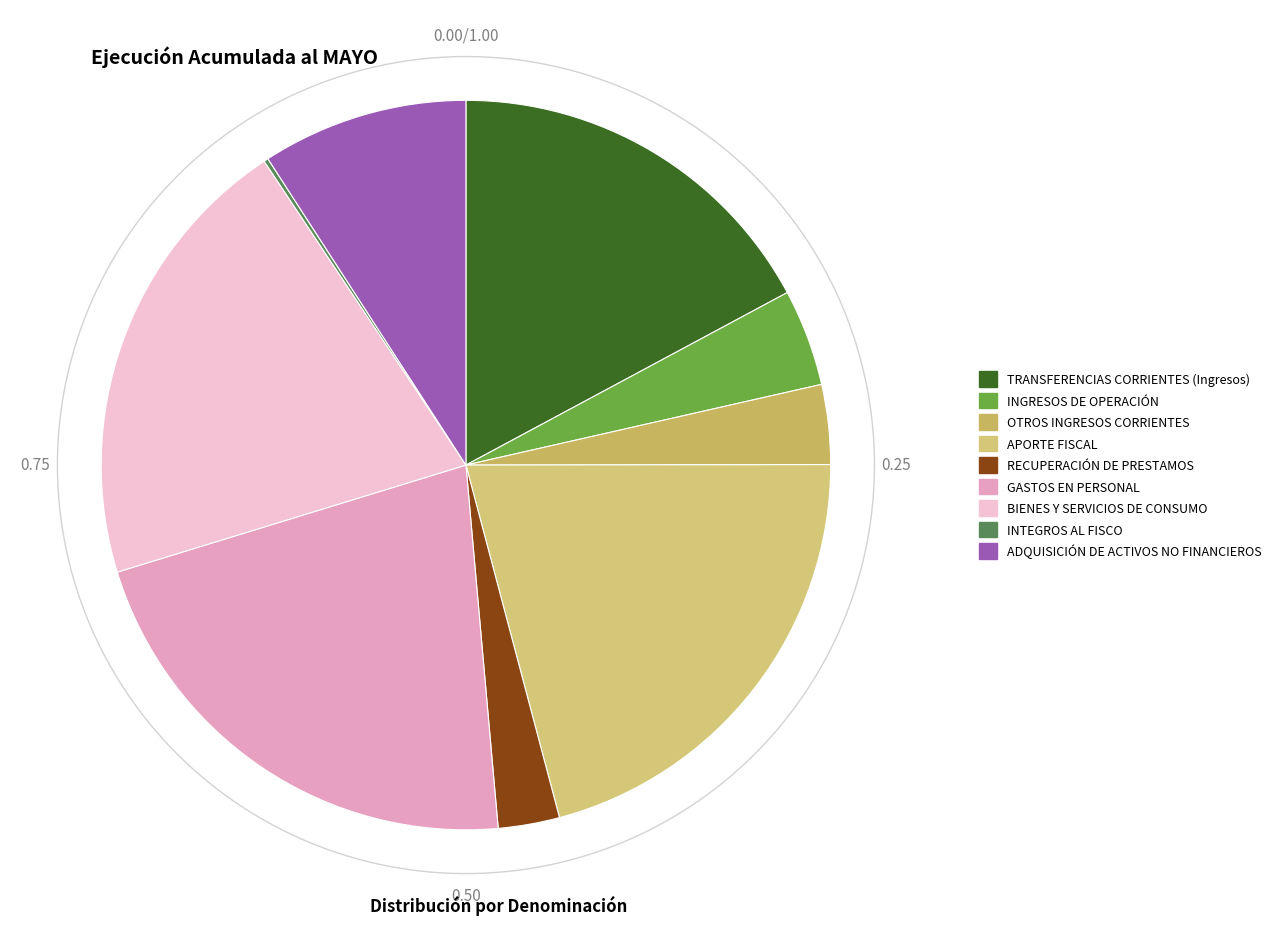

To the nearest percent, what portion does GASTOS EN PERSONAL represent?

22%